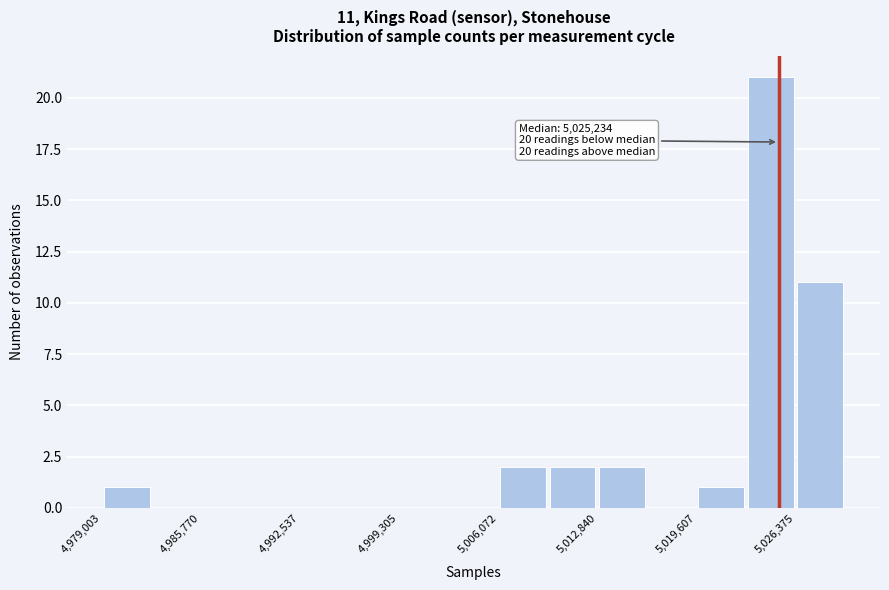

Around what value on the x-axis is the tallest bar? Give the approximate position of its centre, as read against the axis.

5025000